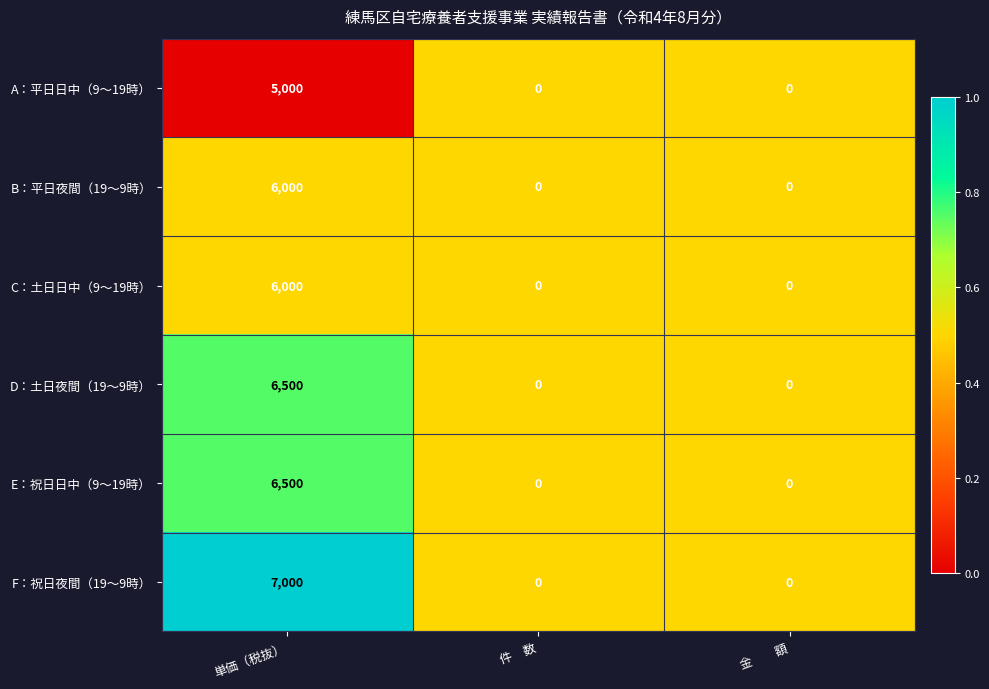

Reading right to left, extract all data points from this chart.

A：平日日中（9～19時）: 金　　額=0	件　数=0	単価（税抜）=5000
B：平日夜間（19～9時）: 金　　額=0	件　数=0	単価（税抜）=6000
C：土日日中（9～19時）: 金　　額=0	件　数=0	単価（税抜）=6000
D：土日夜間（19～9時）: 金　　額=0	件　数=0	単価（税抜）=6500
E：祝日日中（9～19時）: 金　　額=0	件　数=0	単価（税抜）=6500
F：祝日夜間（19～9時）: 金　　額=0	件　数=0	単価（税抜）=7000